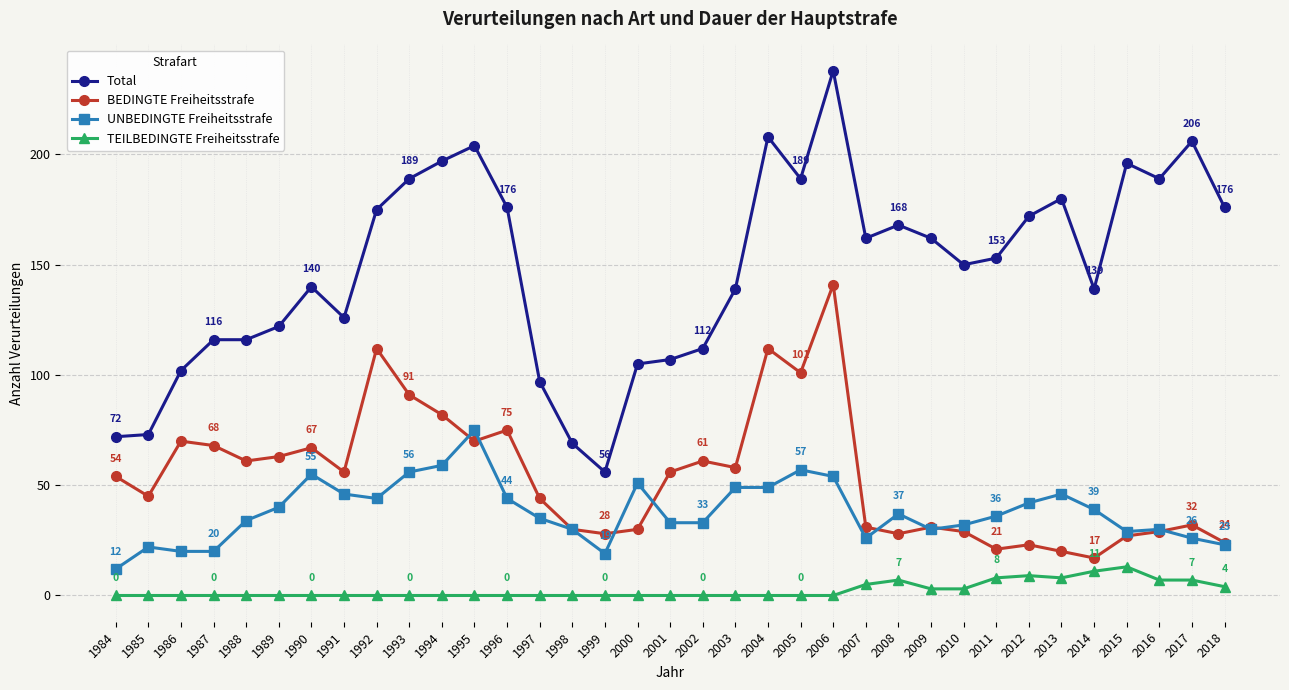

Between 1995 and 2013, which series saw the biggest shift?

BEDINGTE Freiheitsstrafe